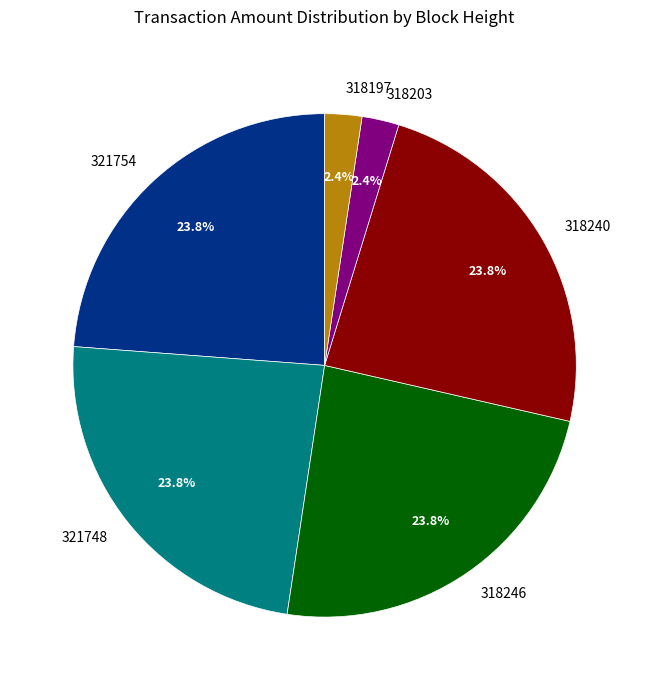

To the nearest percent, what is the difference between the 318246 and 318203 slice percentages?

21%